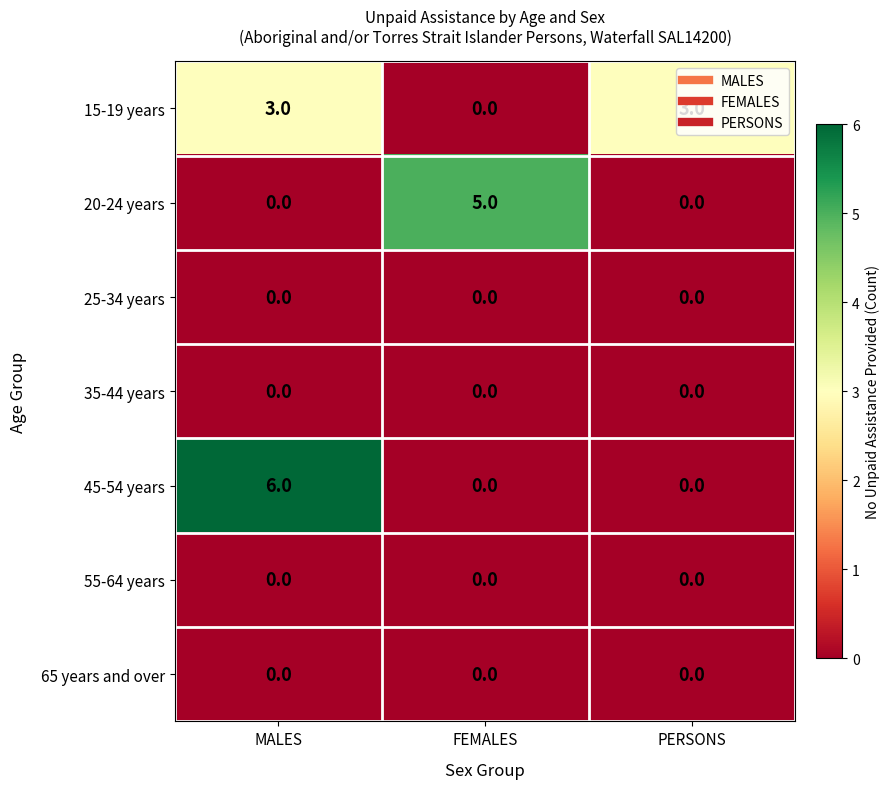

True or false: 15-19 years has a value of 1 at FEMALES.

False